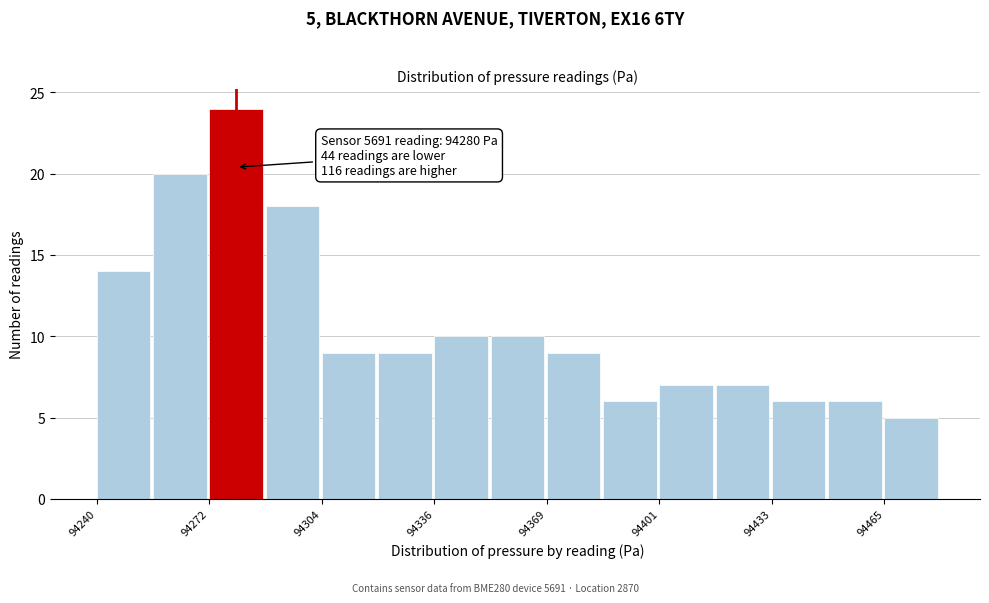

Read against the x-axis, roughly where is the centre of the tallest bar?

94280